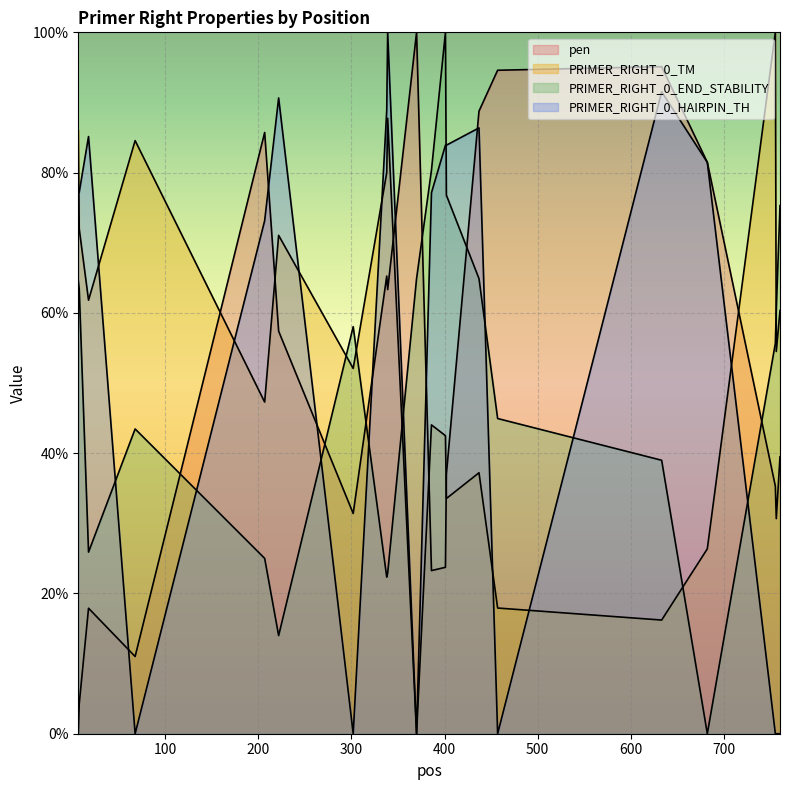

Reading left to right, what are all the values shown in this chart?

pen: 7=0.0	8=4.2	18=17.9	68=11.0	207=85.7	222=57.4	302=31.4	338=65.3	339=63.3	370=100.0	386=23.3	401=23.7	402=37.0	437=88.8	457=94.6	633=95.1	682=81.5	755=35.3	756=30.7	760=39.5
PRIMER_RIGHT_0_TM: 7=86.0	8=72.0	18=61.8	68=84.6	207=47.3	222=71.1	302=52.1	338=80.0	339=87.7	370=0.0	386=44.0	401=42.5	402=33.5	437=37.2	457=17.9	633=16.2	682=26.4	755=100.0	756=54.5	760=60.3
PRIMER_RIGHT_0_END_STABILITY: 7=64.6	8=63.4	18=25.9	68=43.5	207=25.0	222=14.0	302=58.0	338=22.3	339=22.9	370=64.9	386=80.4	401=100.0	402=76.8	437=64.9	457=44.9	633=39.0	682=0.0	755=55.7	756=60.4	760=75.3
PRIMER_RIGHT_0_HAIRPIN_TH: 7=77.2	8=77.2	18=85.1	68=0.0	207=73.1	222=90.6	302=0.0	338=88.9	339=100.0	370=0.0	386=77.1	401=83.9	402=83.9	437=86.4	457=0.0	633=91.5	682=81.5	755=0.0	756=0.0	760=0.0